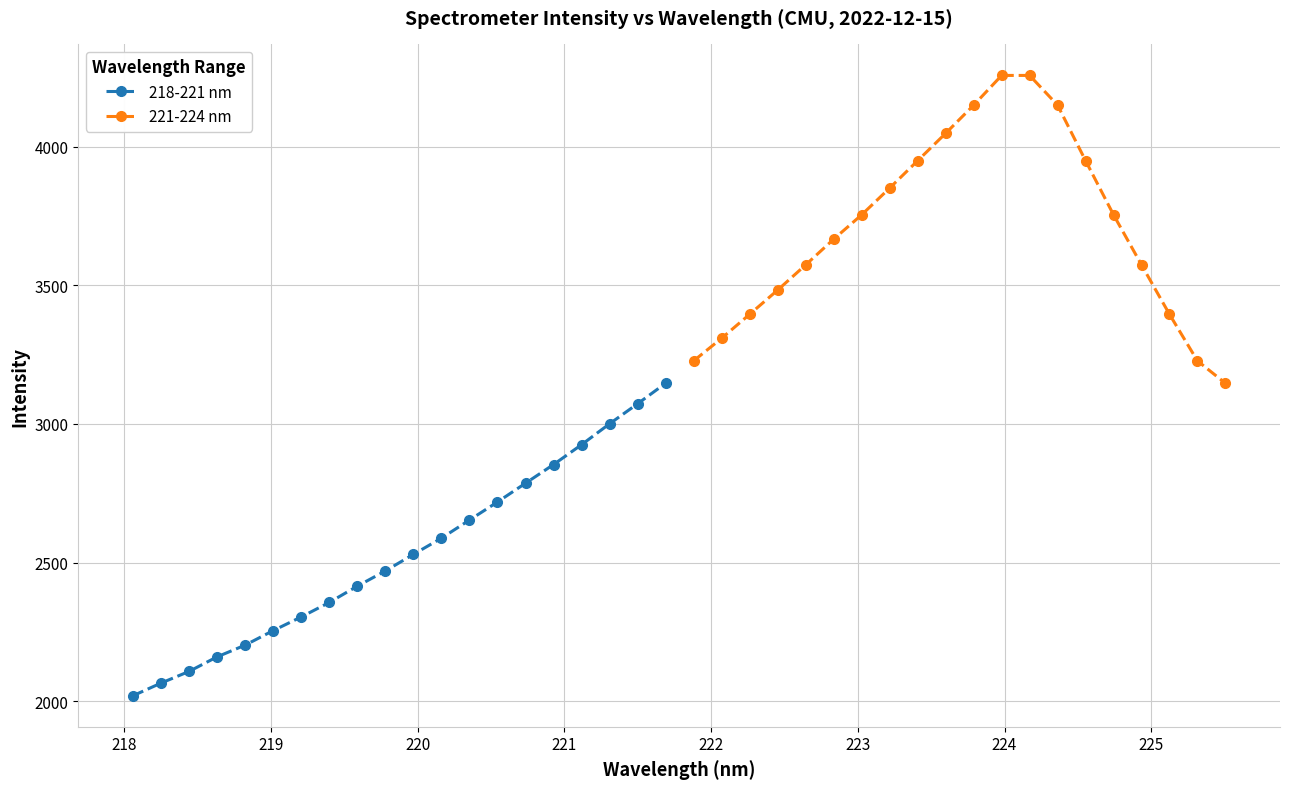

How many lines are shown in the chart?

2